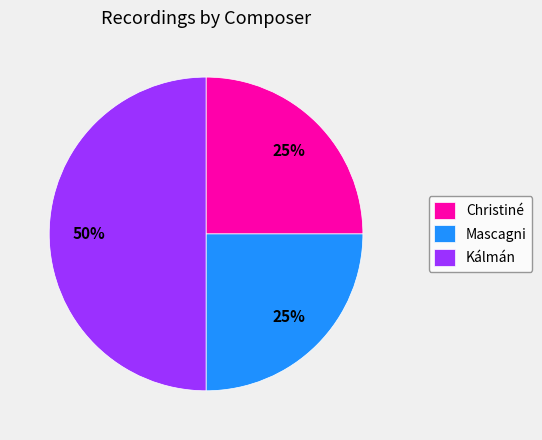

Is it true that Kálmán is 39% of the pie?

False